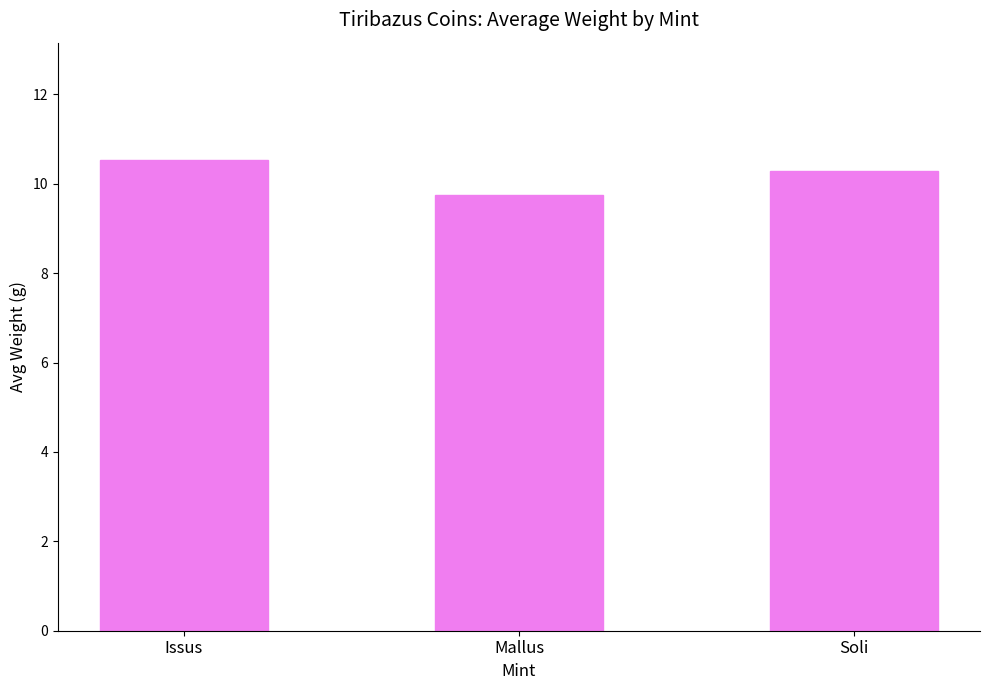

Reading left to right, what are all the values shown in this chart?

Issus=10.5	Mallus=9.8	Soli=10.3